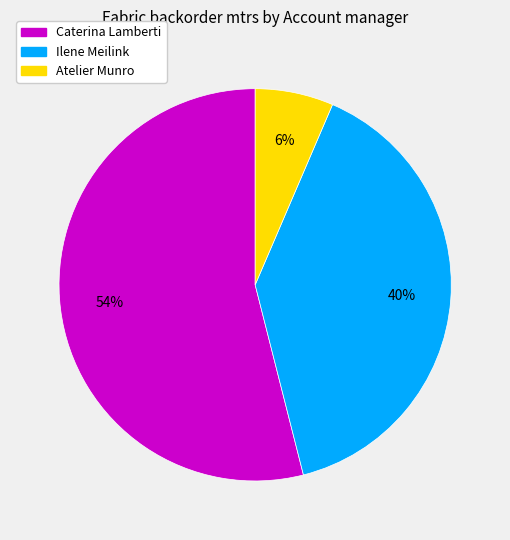

How many segments does this pie chart have?

3